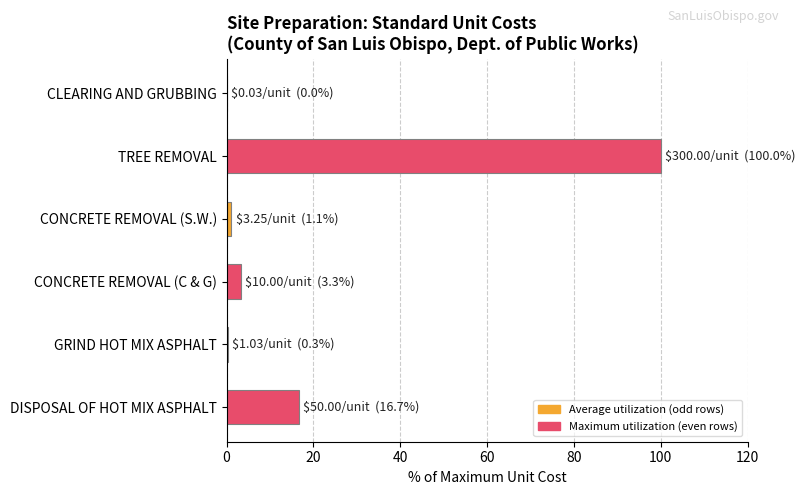

What is the average value?

20.2